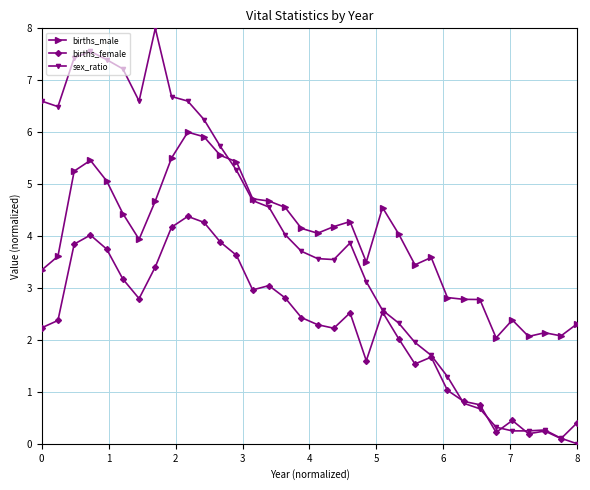

At how many categories does at least one series exceed 6?

11